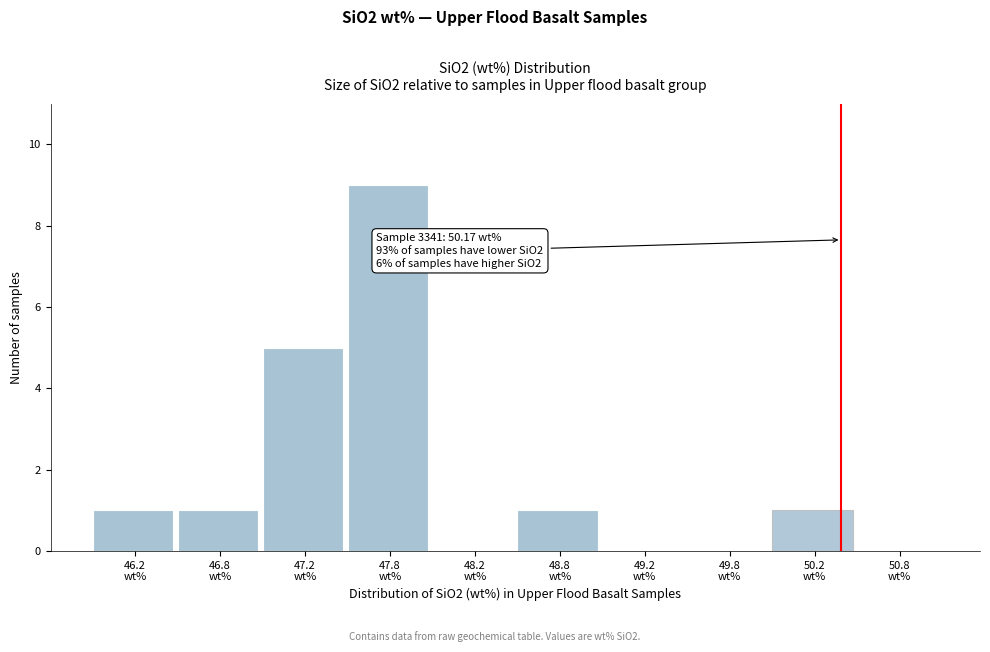

Over which range of the x-axis is the bar tallest?

47.5 to 48.0